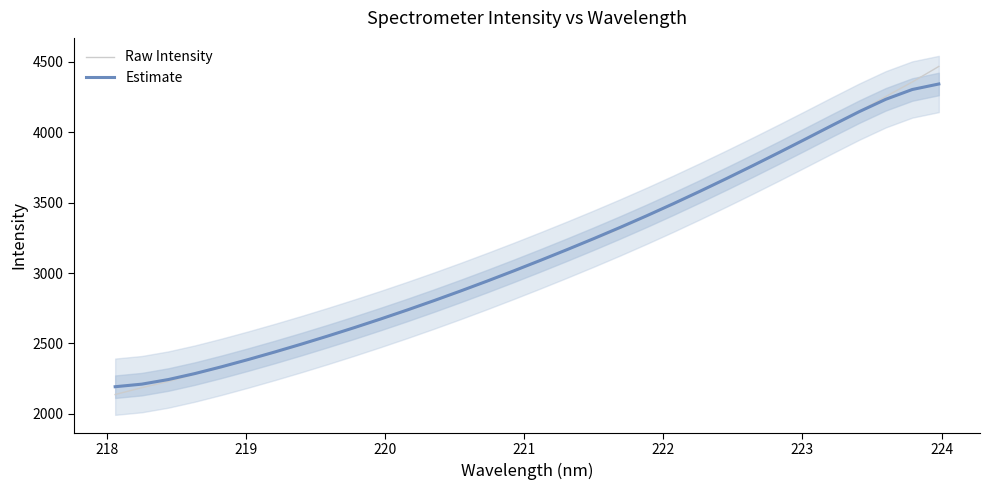

The Raw Intensity series shows 3848.5 at 218. True or false?

False